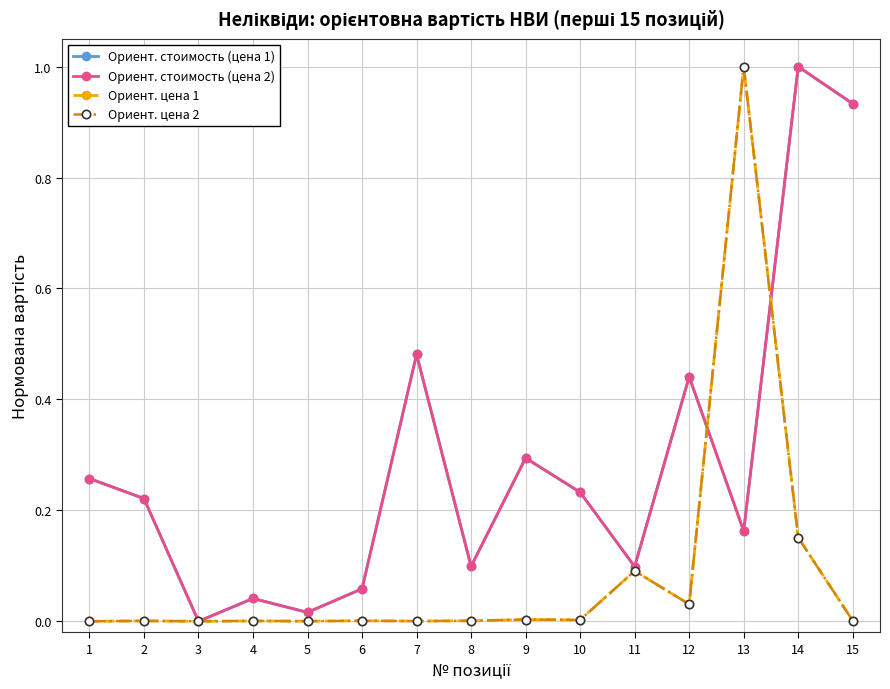

After their last crossing, which series has the higher values: Ориент. цена 2 or Ориент. стоимость (цена 1)?

Ориент. стоимость (цена 1)